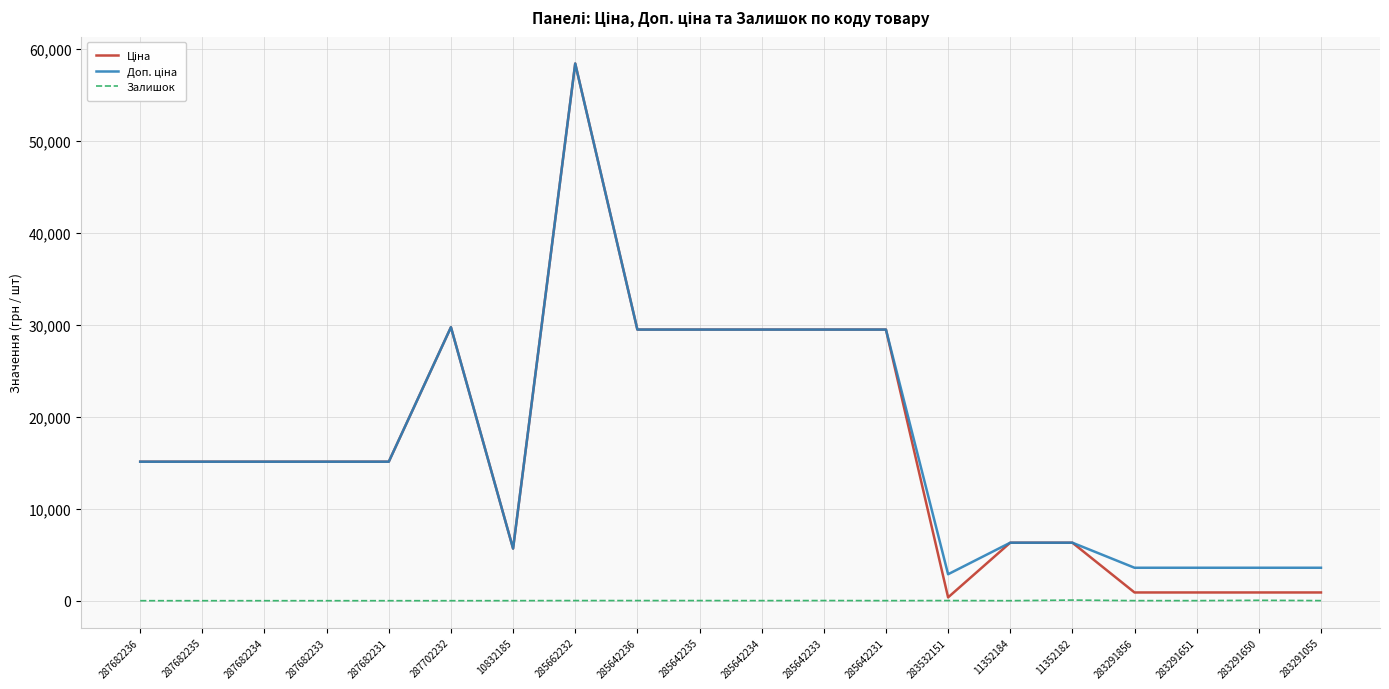

What is the total value across all series at 287682236?

30240.0